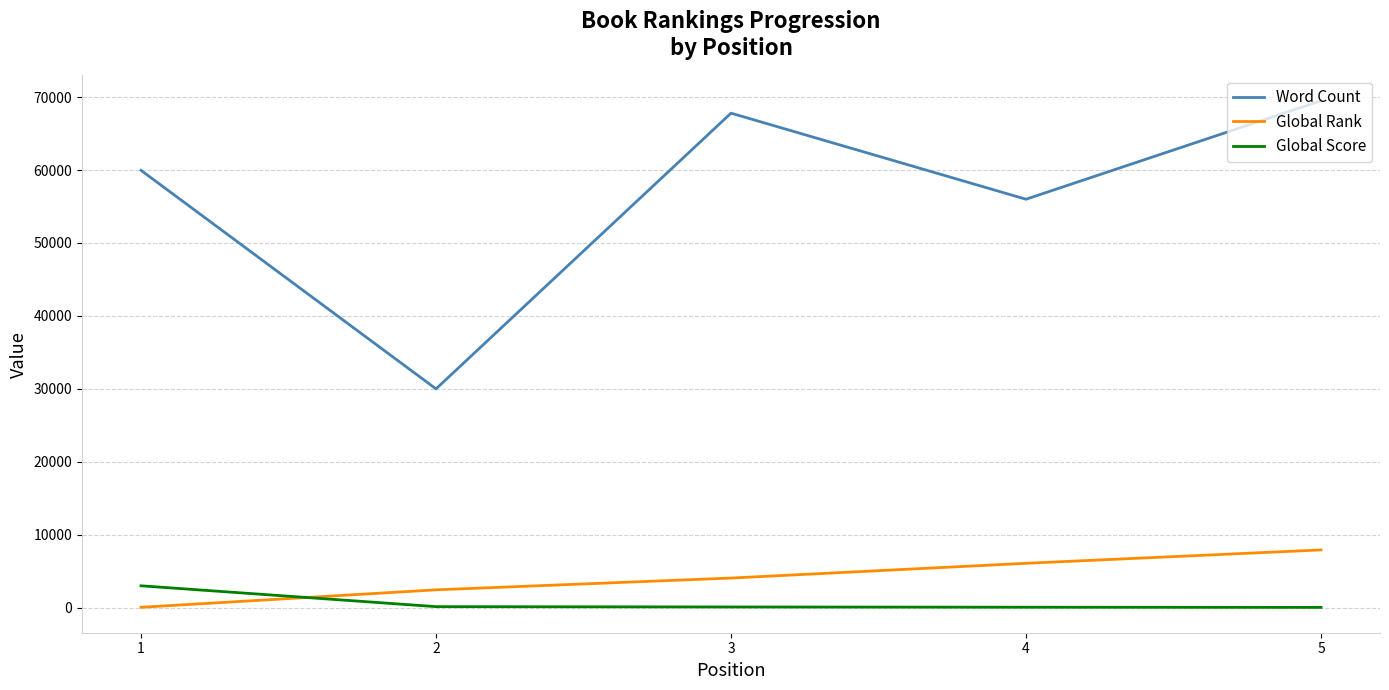

What is the spread (max minus min) of values at 5?

69458